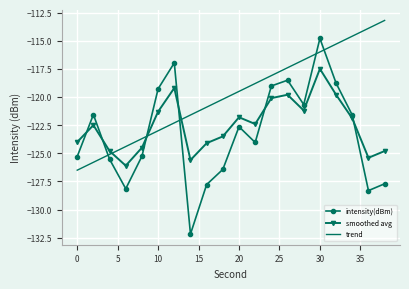

What is the minimum value for trend?

-126.5